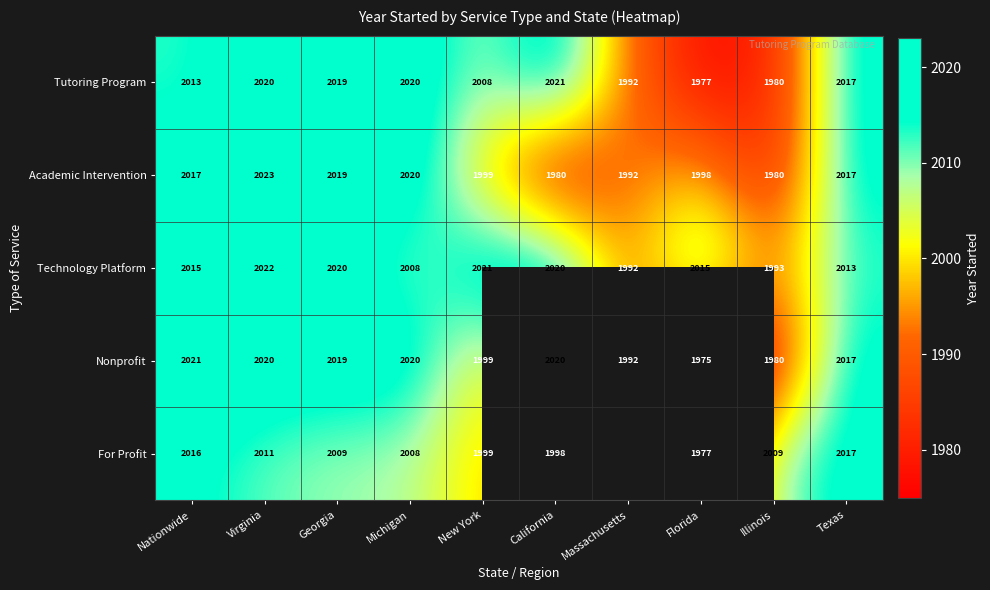

True or false: Tutoring Program has a value of 3094.3 at California.

False